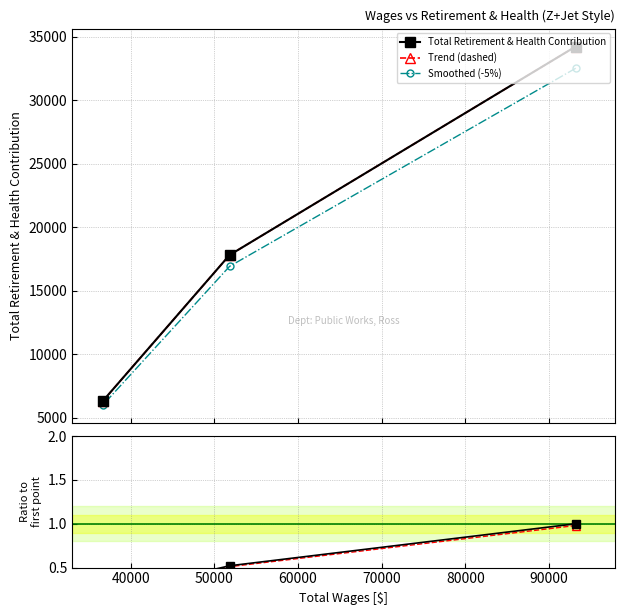

Which series has the largest range (max minus min)?

Total Retirement & Health Contribution